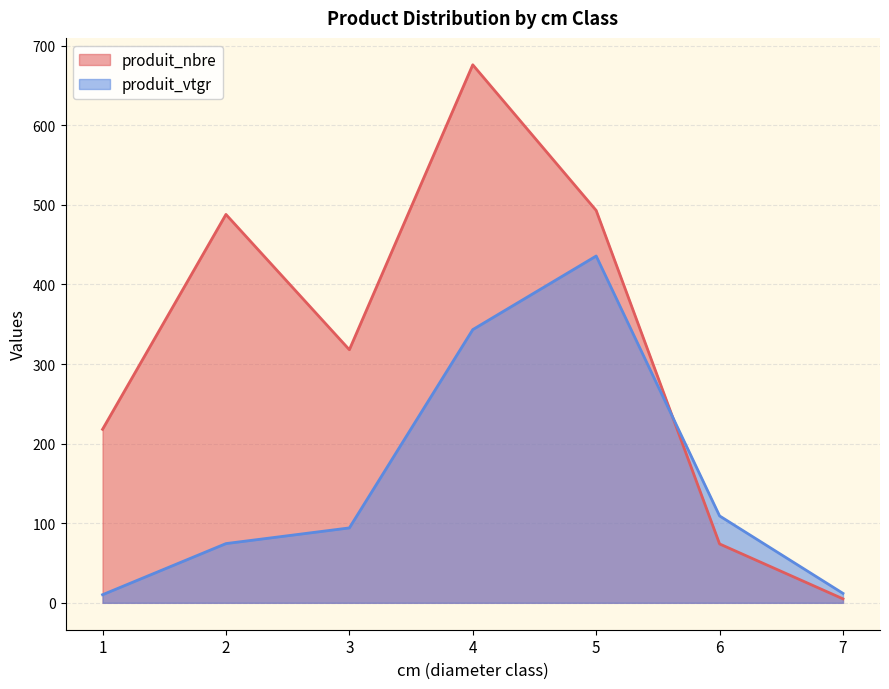

Which series has the widest spread of values?

produit_nbre